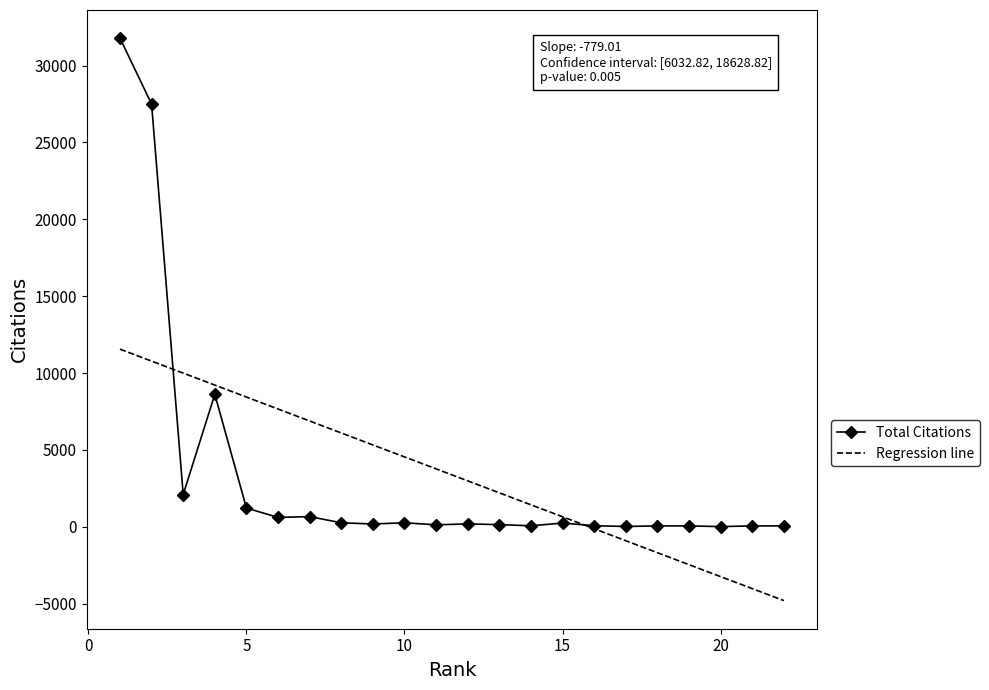

What is the maximum value shown in the chart?

31788.0